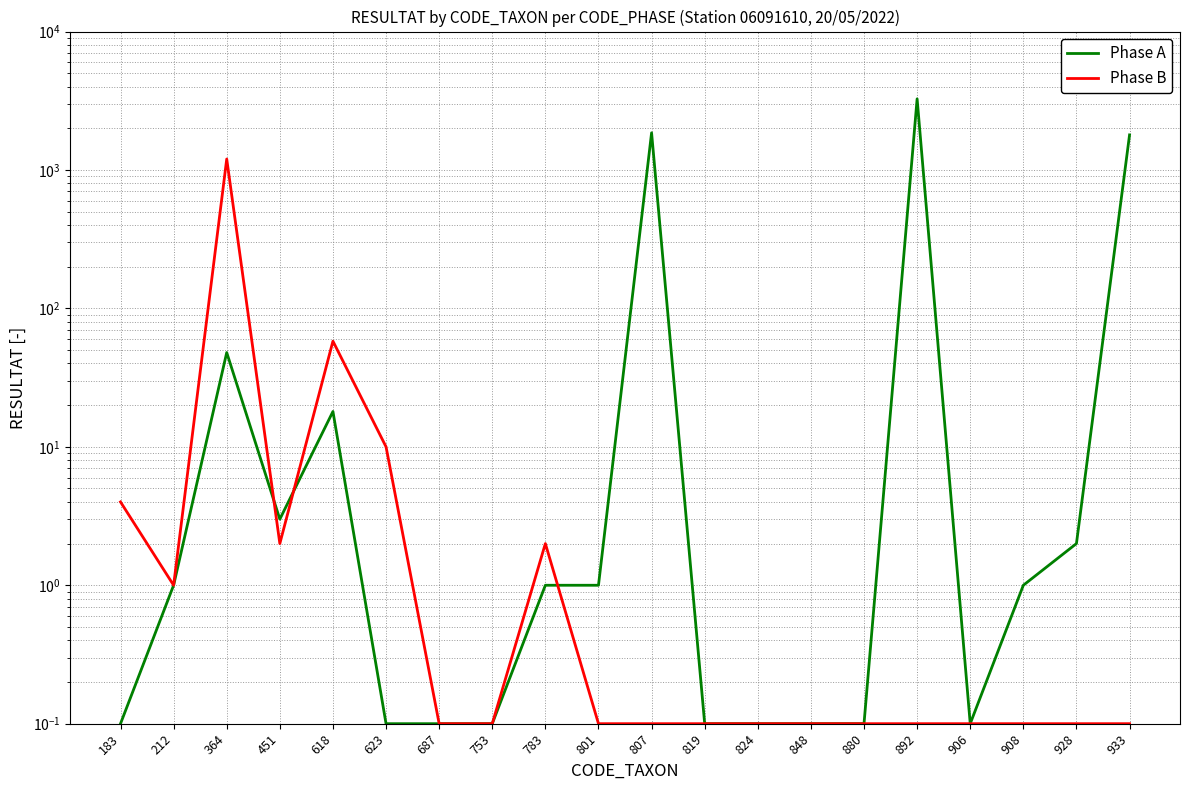

Which series has the largest range (max minus min)?

Phase A